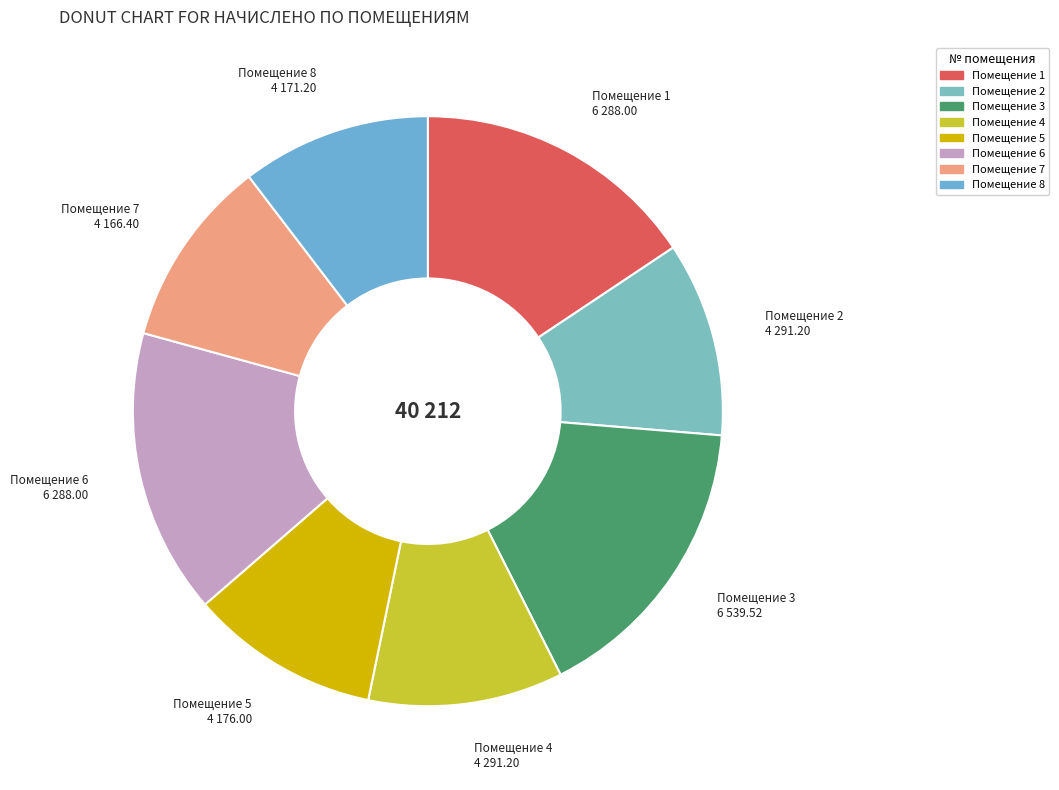

What is the ratio of the value at Помещение 3 to the value at Помещение 4?

1.5